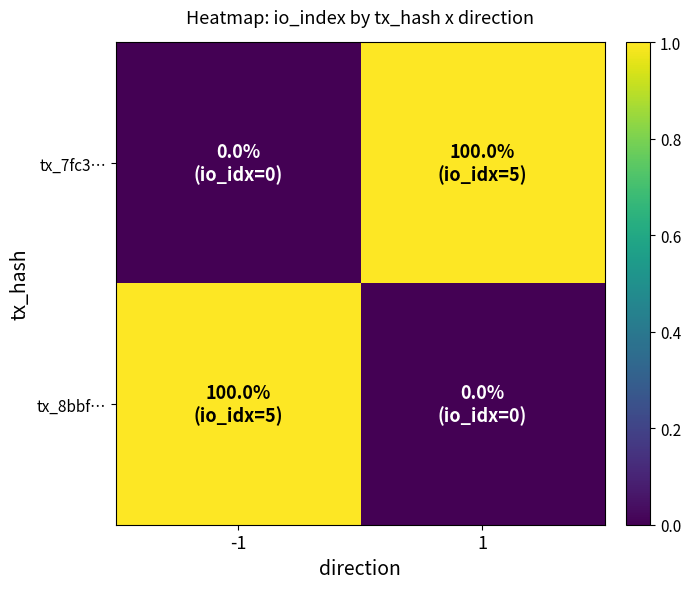

Where is tx_8bbf… nearest to the value 0?

1